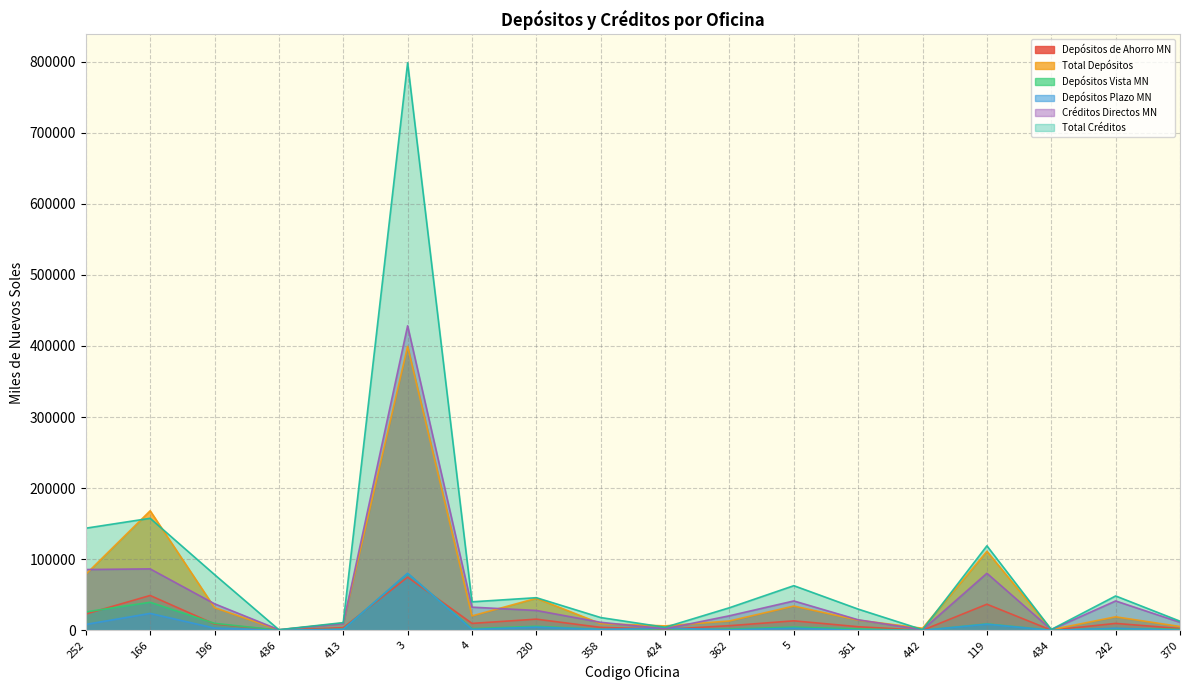

True or false: Depósitos Plazo MN and Total Depósitos cross at least once.

False